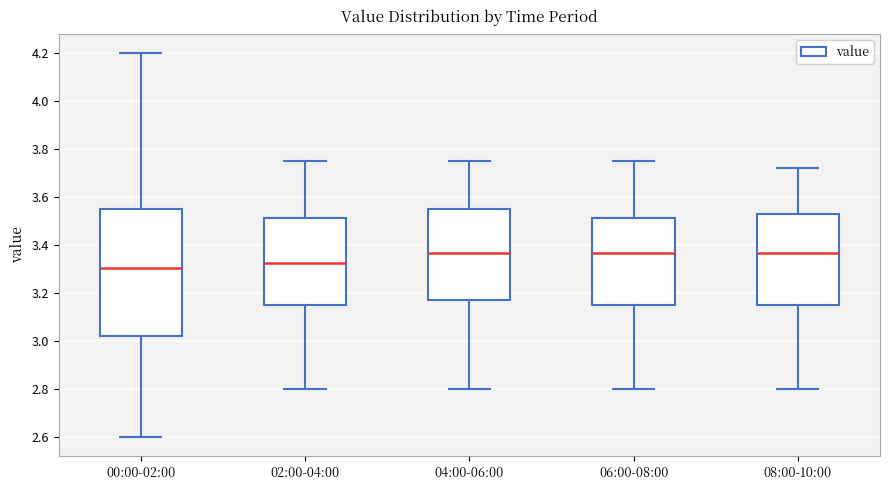

Reading left to right, transcribe this box plot: for each box, give where its median line is, the range the box spans, and where its two whiskers end, as read against the y-axis. The values are not printed on the chart, so give them approximately, as read against the axis.

00:00-02:00: median 3.30, box 3.02 to 3.56, whiskers 2.60 to 4.20
02:00-04:00: median 3.32, box 3.16 to 3.52, whiskers 2.80 to 3.76
04:00-06:00: median 3.36, box 3.18 to 3.56, whiskers 2.80 to 3.76
06:00-08:00: median 3.36, box 3.16 to 3.52, whiskers 2.80 to 3.76
08:00-10:00: median 3.36, box 3.16 to 3.52, whiskers 2.80 to 3.72